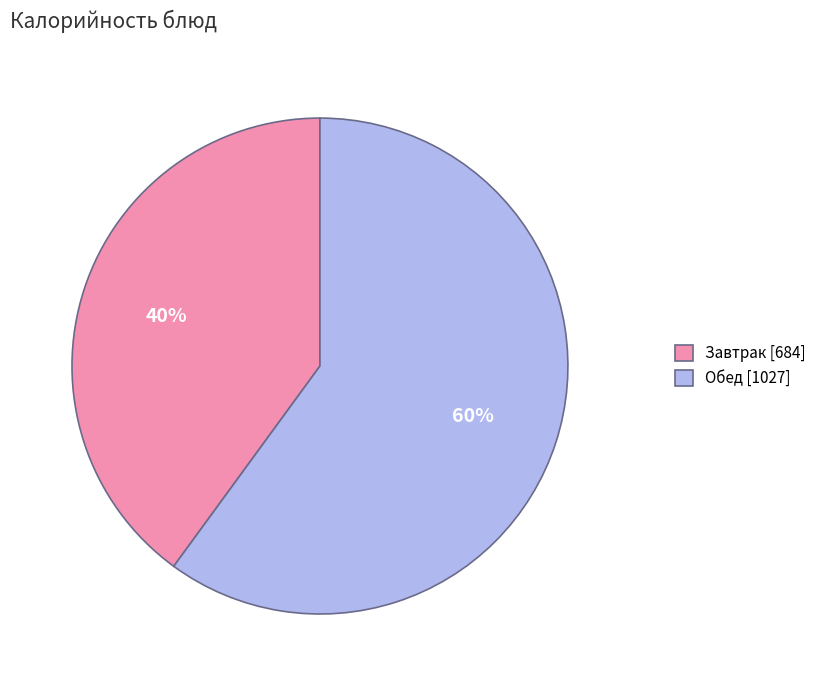

Is it true that Обед [1027] is 48% of the pie?

False